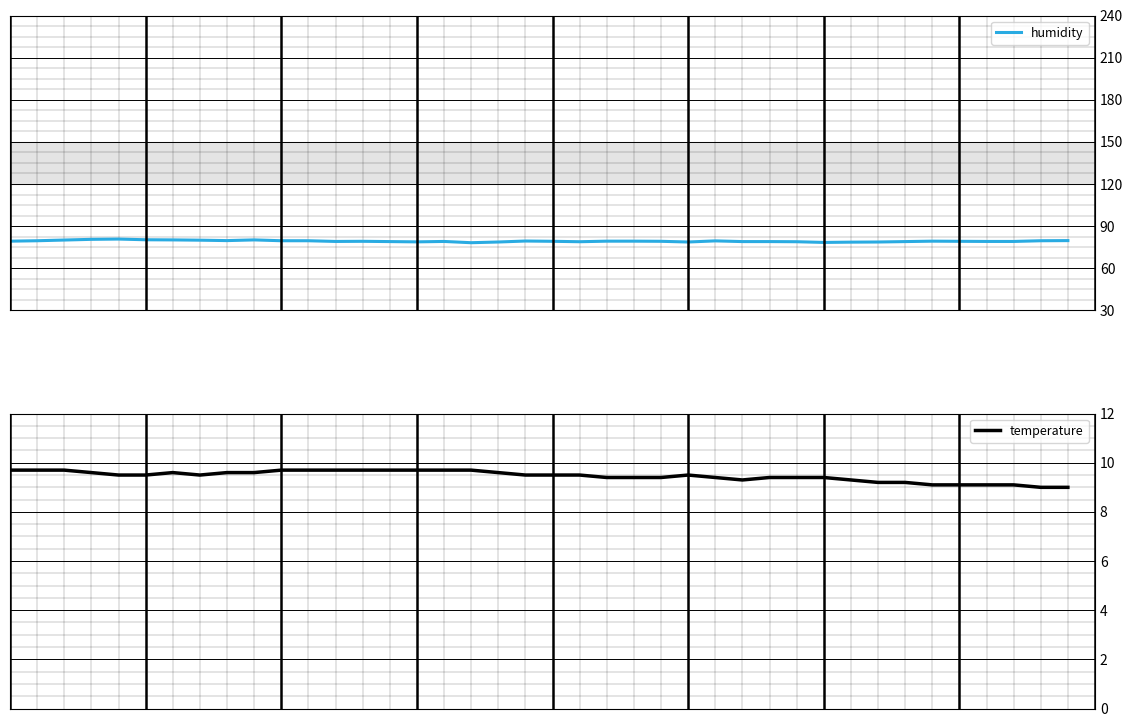

What is the maximum value for humidity?

80.8